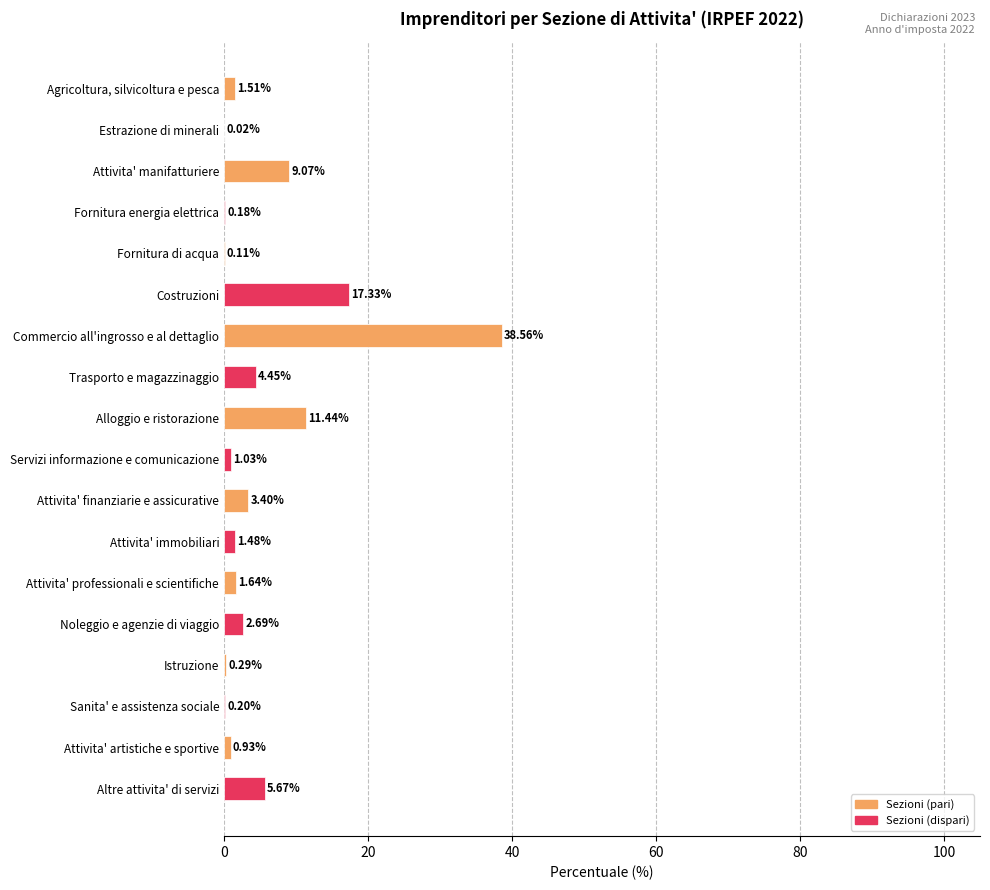

What is the ratio of the value at Commercio all'ingrosso e al dettaglio to the value at Noleggio e agenzie di viaggio?

14.3